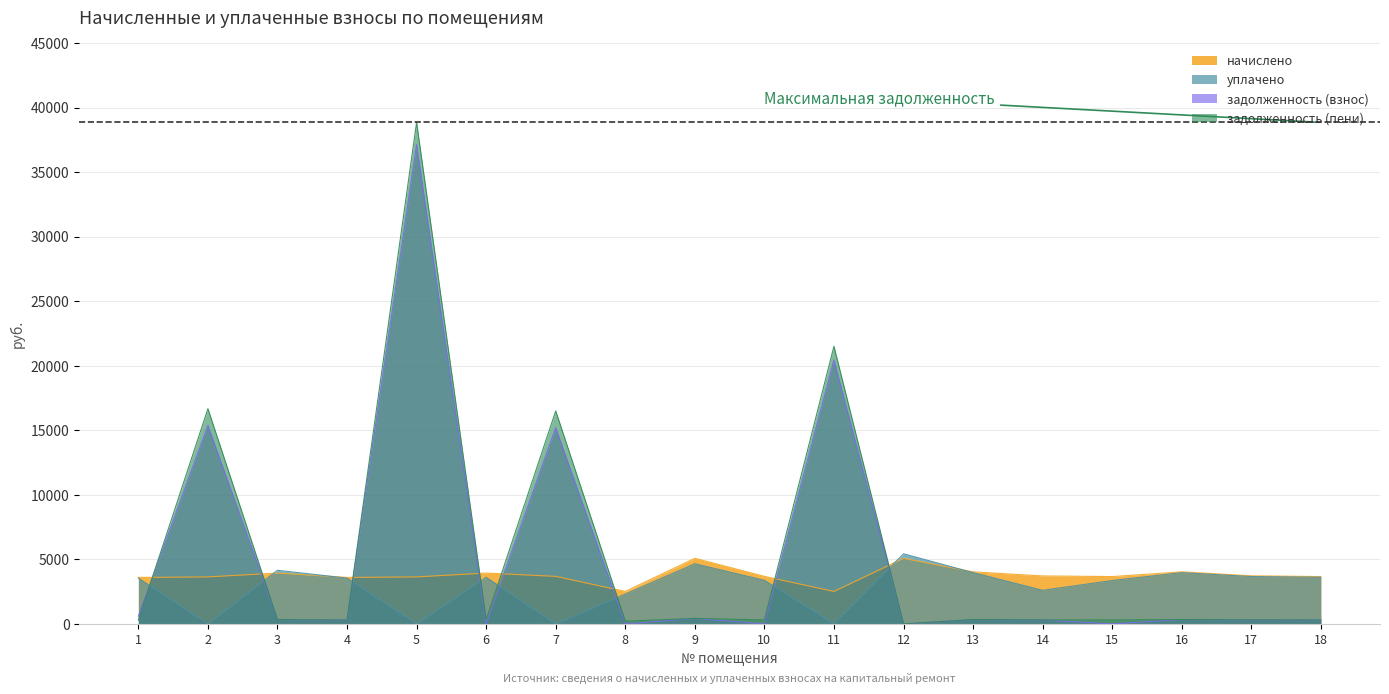

What is the approximate value of начислено at 18?

3668.0